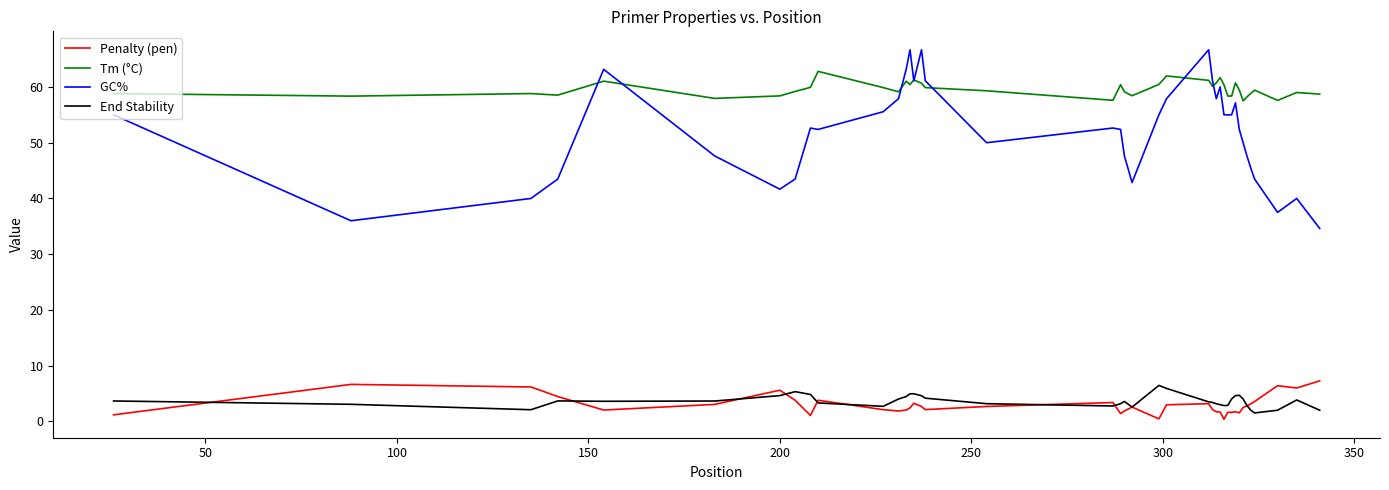

What is the greatest value displayed?

66.7